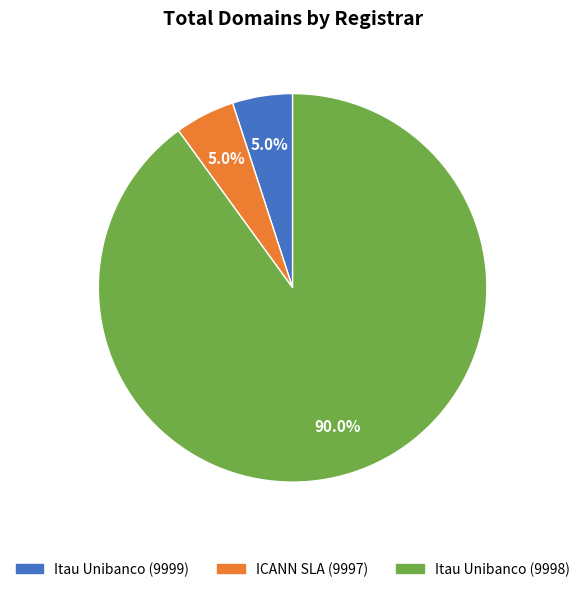

Which has a higher value, Itau Unibanco (9998) or ICANN SLA (9997)?

Itau Unibanco (9998)